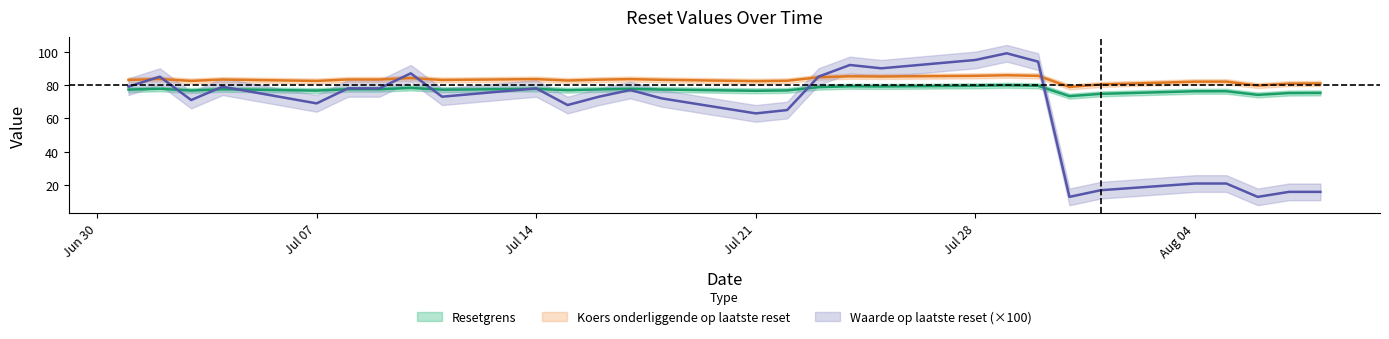

Where is the first local maximum for Resetgrens?

2025-07-02